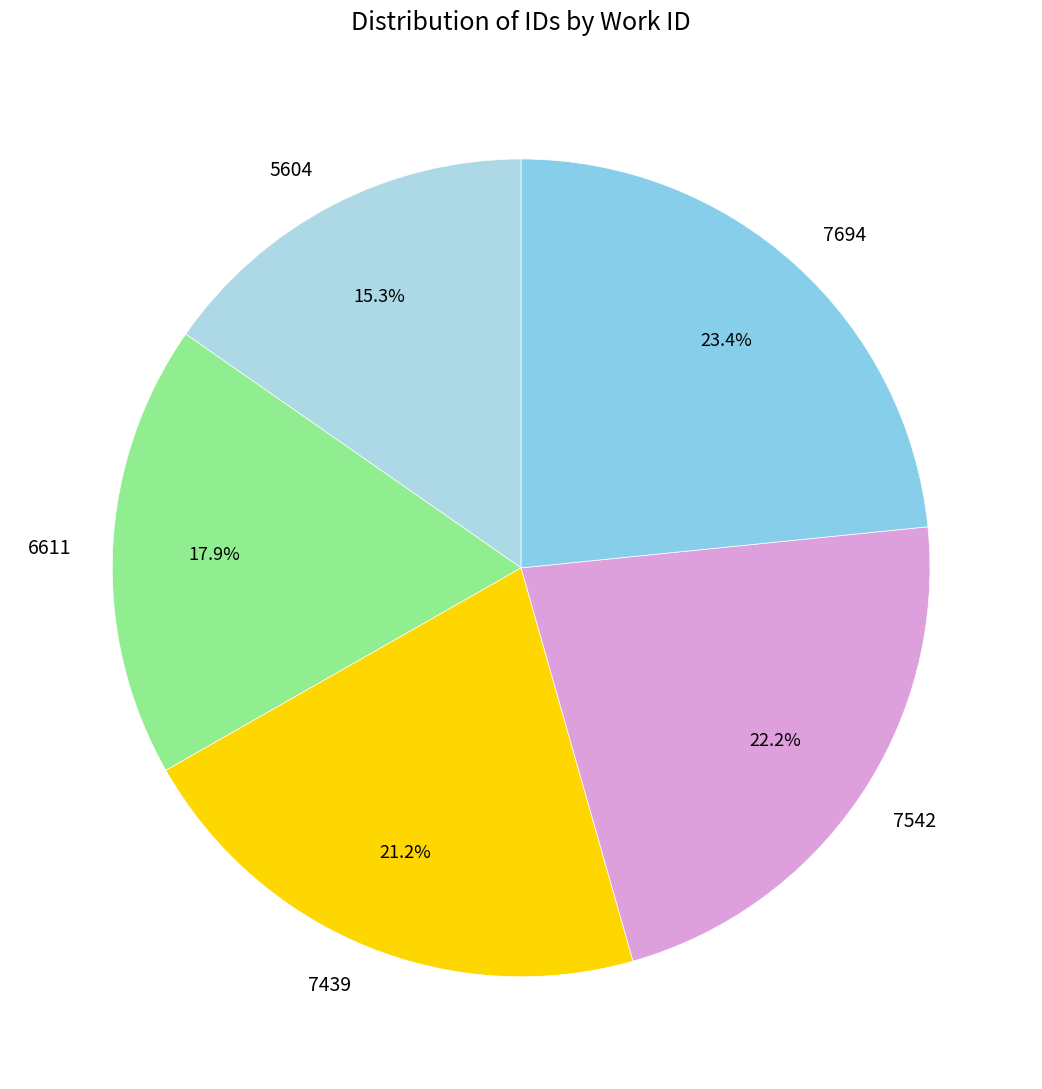

What is the largest slice in the pie chart?

7694